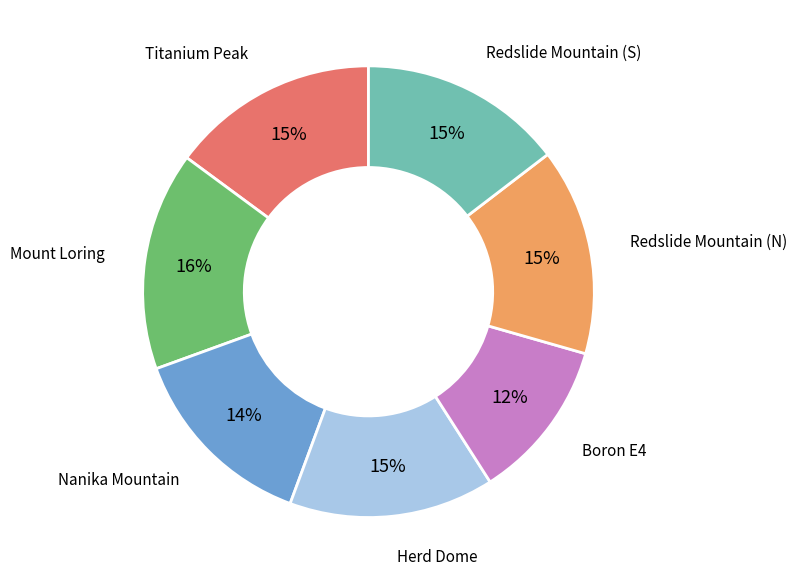

Is there any slice that represents more than half of the pie?

No